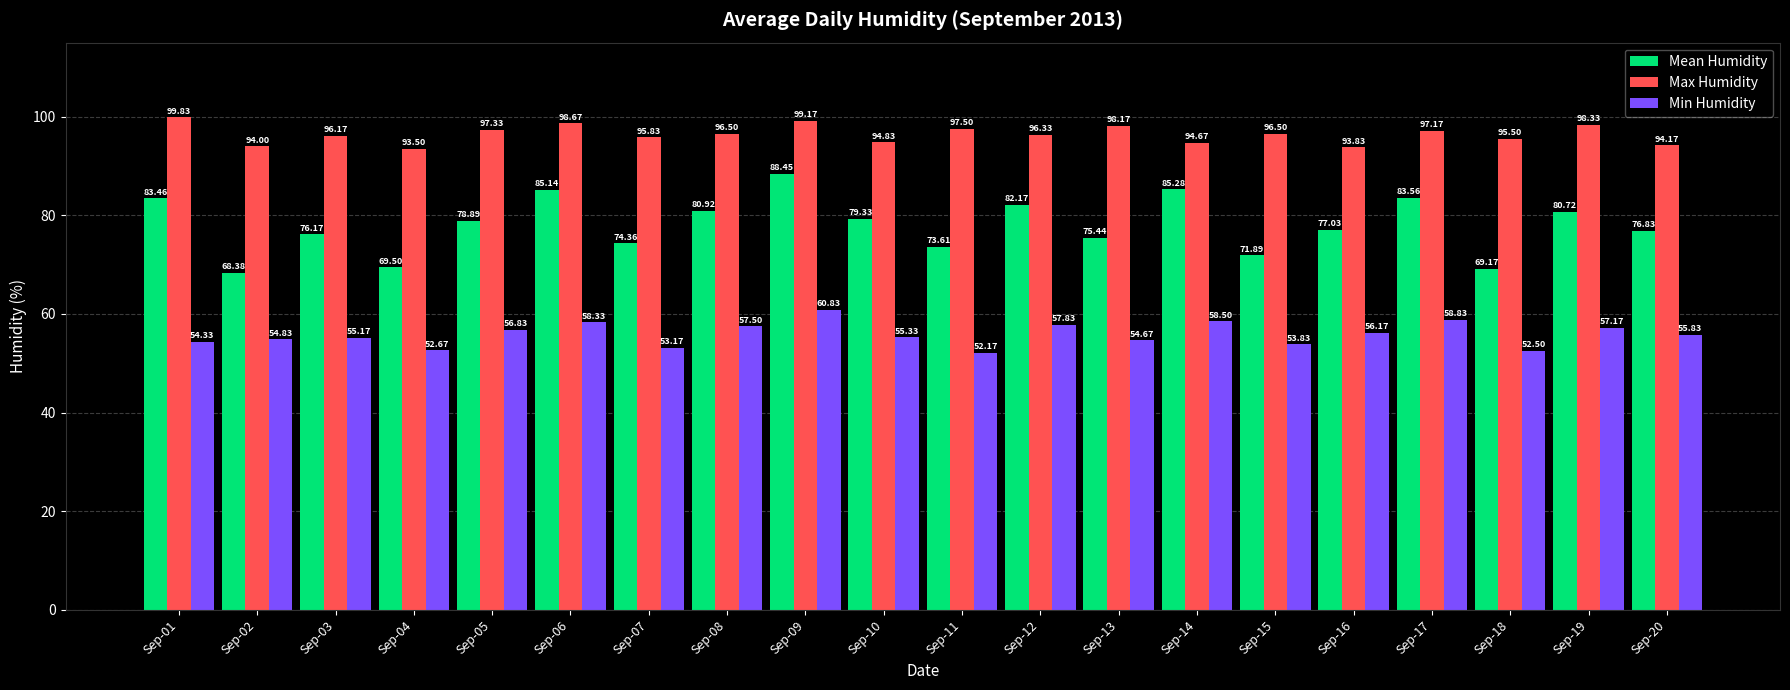

Which category has the lowest value in the Max Humidity series?

Sep-04